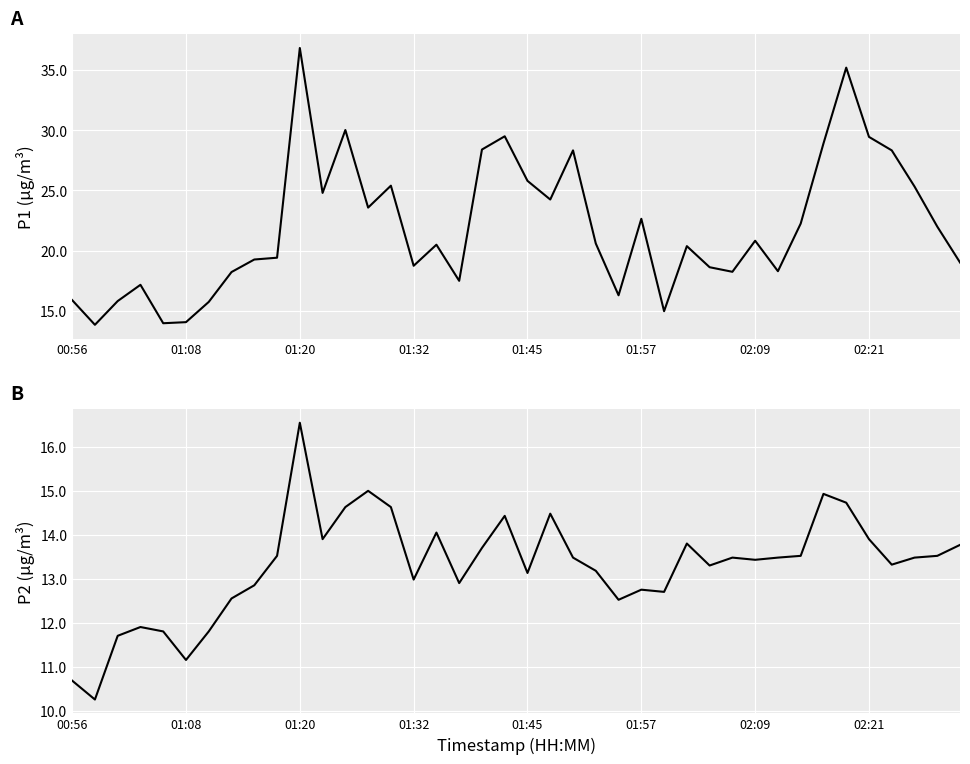

How many values in the P2 series are below 13?

14